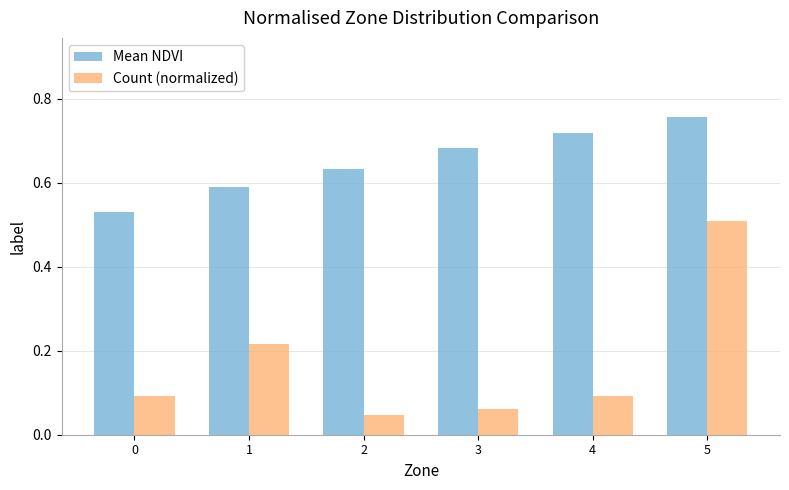

Which category has the highest value in the Count (normalized) series?

5